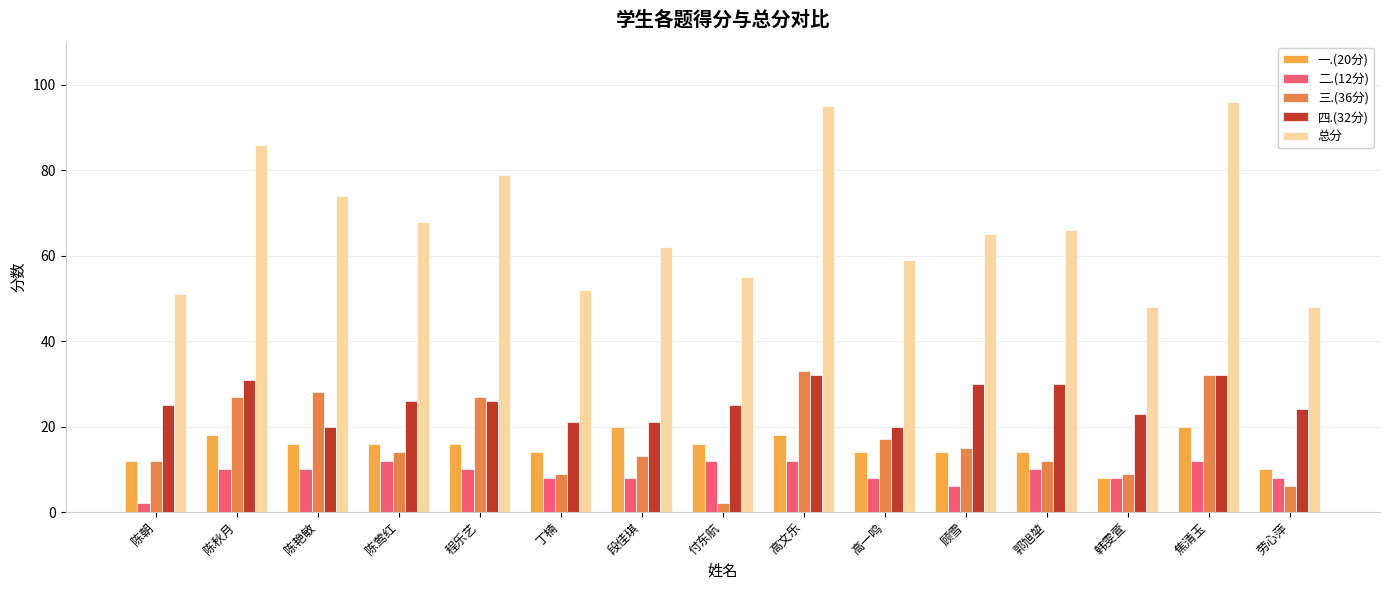

Which series has the largest total across all categories?

总分